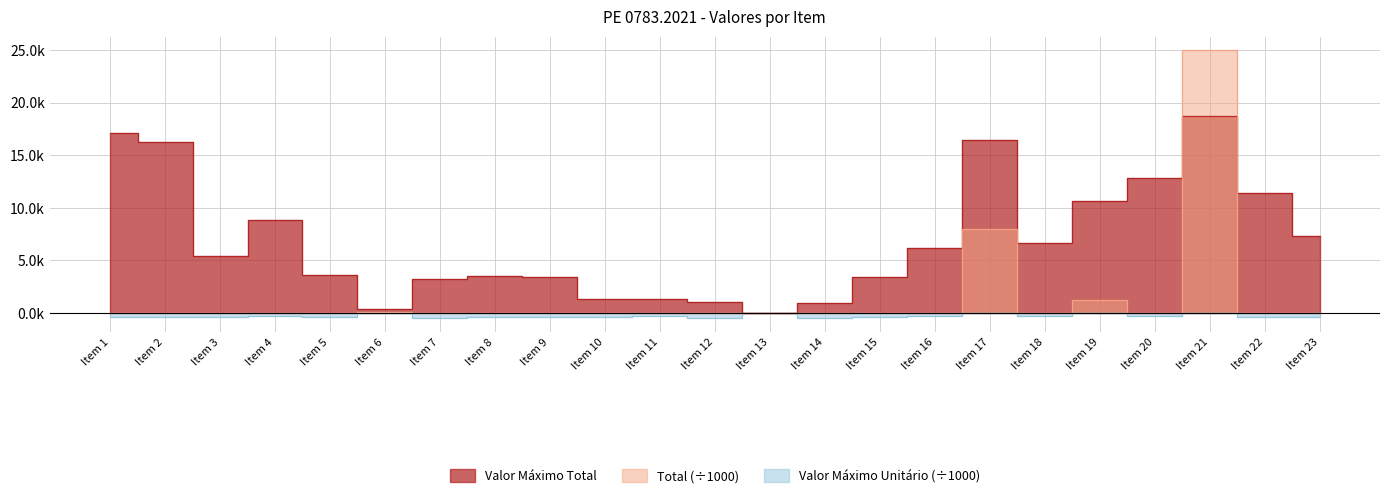

Which series changed the most between Item 6 and Item 20?

Valor Máximo Total